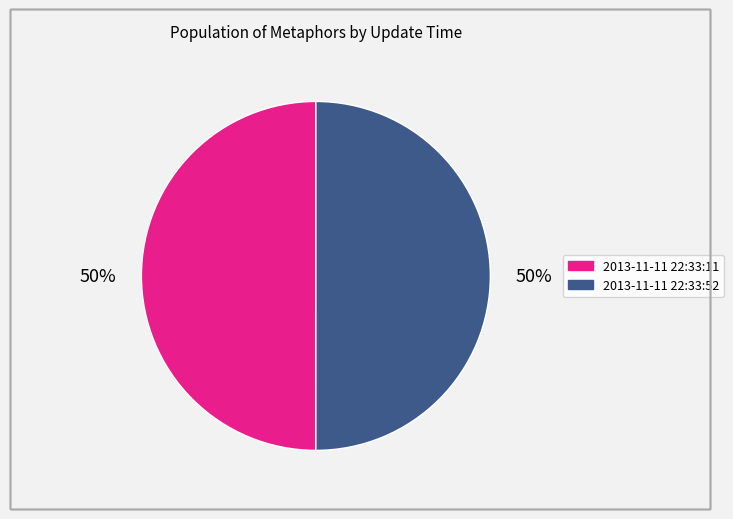

To the nearest percent, what is the average slice percentage?

50%